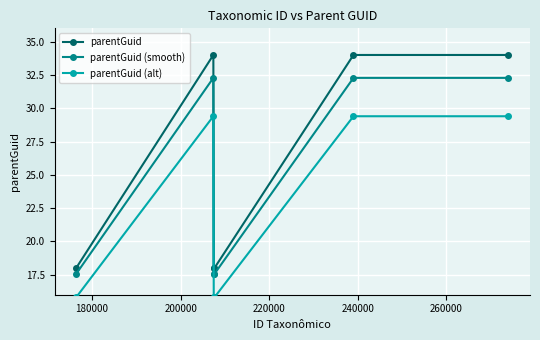

True or false: parentGuid and parentGuid (smooth) cross at least once.

False